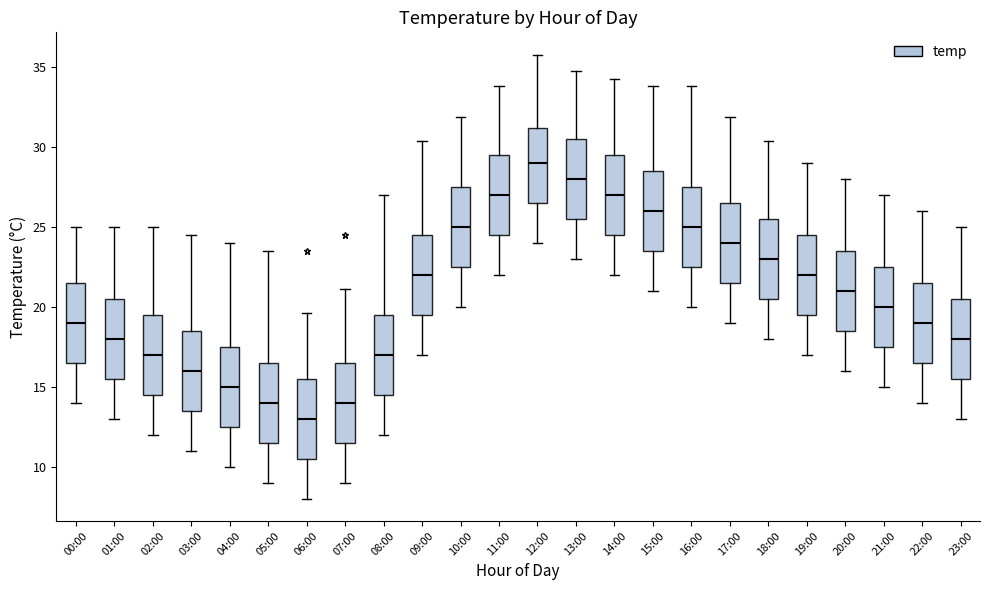

Reading left to right, read every box against the y-axis: the position of its median line, the range the box covers, and the ends of its whiskers. The values are not printed on the chart, so give them approximately, as read against the axis.

00:00: median 19.0, box 16.5 to 21.5, whiskers 14.0 to 25.0
01:00: median 18.0, box 15.5 to 20.5, whiskers 13.0 to 25.0
02:00: median 17.0, box 14.5 to 19.5, whiskers 12.0 to 25.0
03:00: median 16.0, box 13.5 to 18.5, whiskers 11.0 to 24.5
04:00: median 15.0, box 12.5 to 17.5, whiskers 10.0 to 24.0
05:00: median 14.0, box 11.5 to 16.5, whiskers 9.0 to 23.5
06:00: median 13.0, box 10.5 to 15.5, whiskers 8.0 to 19.5
07:00: median 14.0, box 11.5 to 16.5, whiskers 9.0 to 21.0
08:00: median 17.0, box 14.5 to 19.5, whiskers 12.0 to 27.0
09:00: median 22.0, box 19.5 to 24.5, whiskers 17.0 to 30.5
10:00: median 25.0, box 22.5 to 27.5, whiskers 20.0 to 32.0
11:00: median 27.0, box 24.5 to 29.5, whiskers 22.0 to 34.0
12:00: median 29.0, box 26.5 to 31.0, whiskers 24.0 to 36.0
13:00: median 28.0, box 25.5 to 30.5, whiskers 23.0 to 35.0
14:00: median 27.0, box 24.5 to 29.5, whiskers 22.0 to 34.5
15:00: median 26.0, box 23.5 to 28.5, whiskers 21.0 to 34.0
16:00: median 25.0, box 22.5 to 27.5, whiskers 20.0 to 34.0
17:00: median 24.0, box 21.5 to 26.5, whiskers 19.0 to 32.0
18:00: median 23.0, box 20.5 to 25.5, whiskers 18.0 to 30.5
19:00: median 22.0, box 19.5 to 24.5, whiskers 17.0 to 29.0
20:00: median 21.0, box 18.5 to 23.5, whiskers 16.0 to 28.0
21:00: median 20.0, box 17.5 to 22.5, whiskers 15.0 to 27.0
22:00: median 19.0, box 16.5 to 21.5, whiskers 14.0 to 26.0
23:00: median 18.0, box 15.5 to 20.5, whiskers 13.0 to 25.0